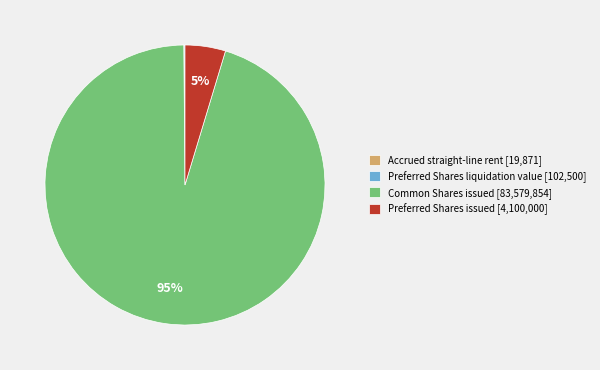

The Preferred Shares issued [4,100,000] slice represents 13% of the pie. True or false?

False